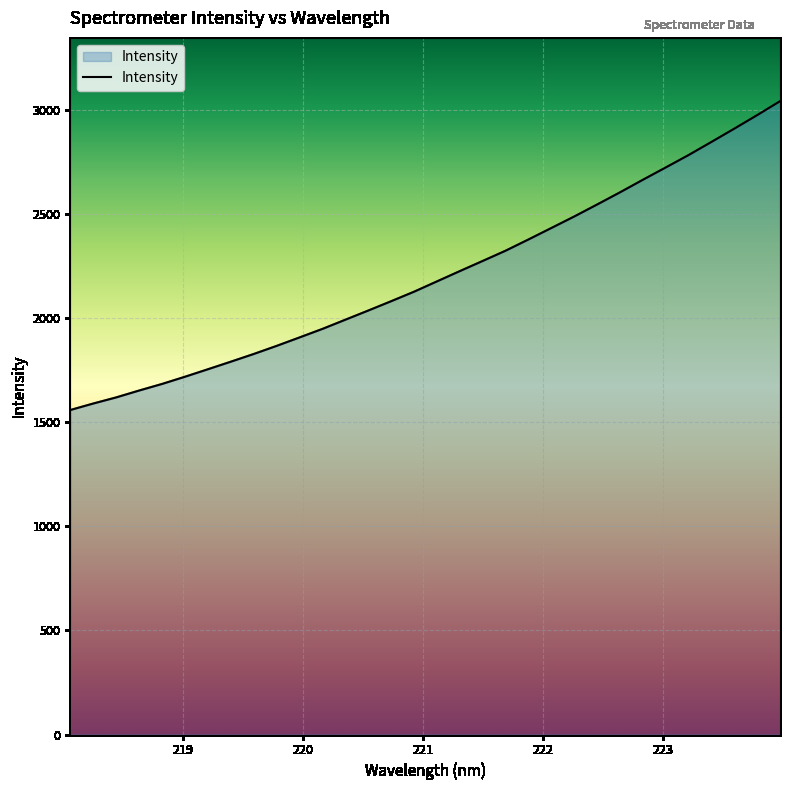

Reading right to left, transcribe all the data shown in this chart.

3044.0	2977.0	2912.0	2848.2	2785.1	2725.3	2666.1	2605.8	2547.3	2489.7	2434.4	2379.2	2325.2	2276.0	2227.1	2177.6	2128.1	2082.4	2037.6	1993.5	1949.4	1908.4	1867.7	1828.8	1791.8	1755.4	1719.5	1684.9	1653.2	1620.2	1590.8	1559.7